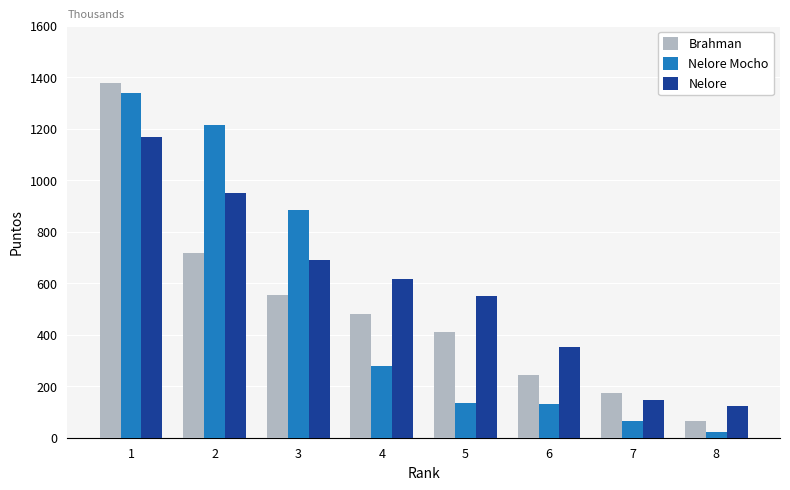

How many groups of bars are there?

8